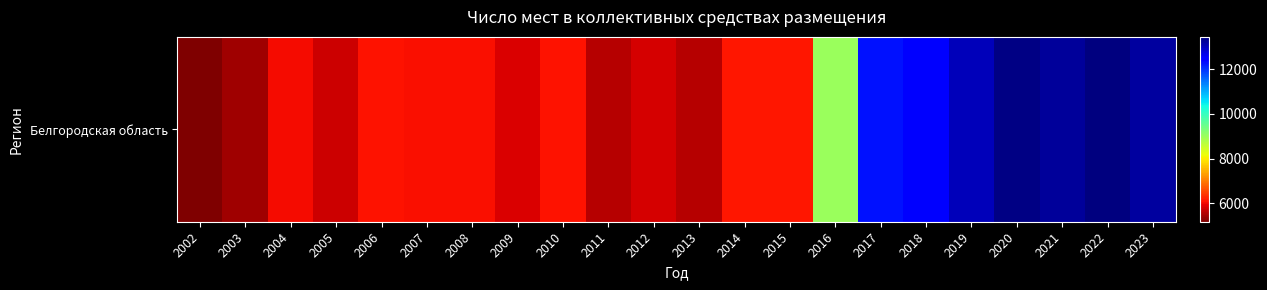

What is the change in value from 2010 to 2014?

+27